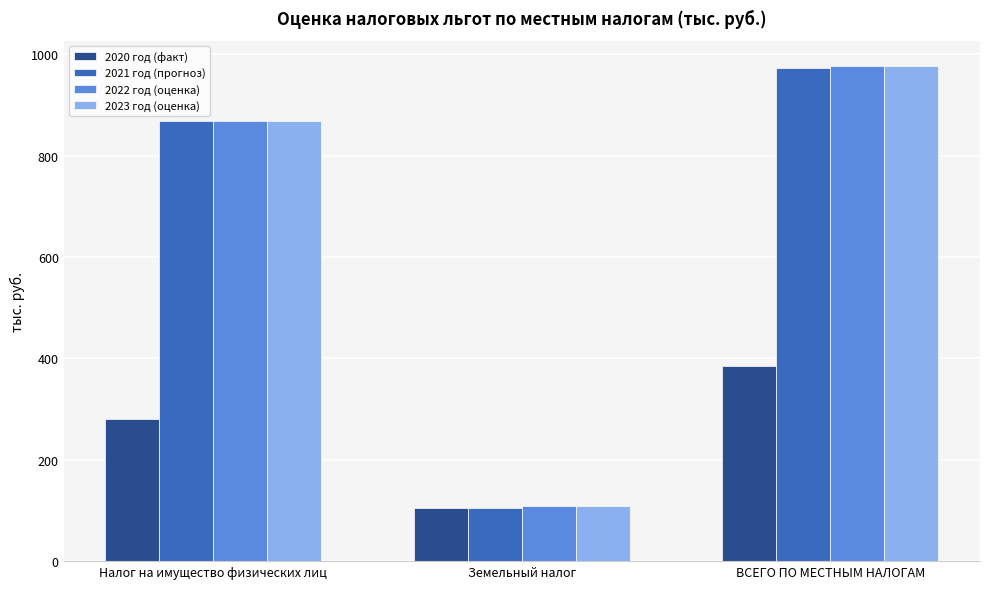

At which label does 2021 год (прогноз) first exceed 869?

Налог на имущество физических лиц